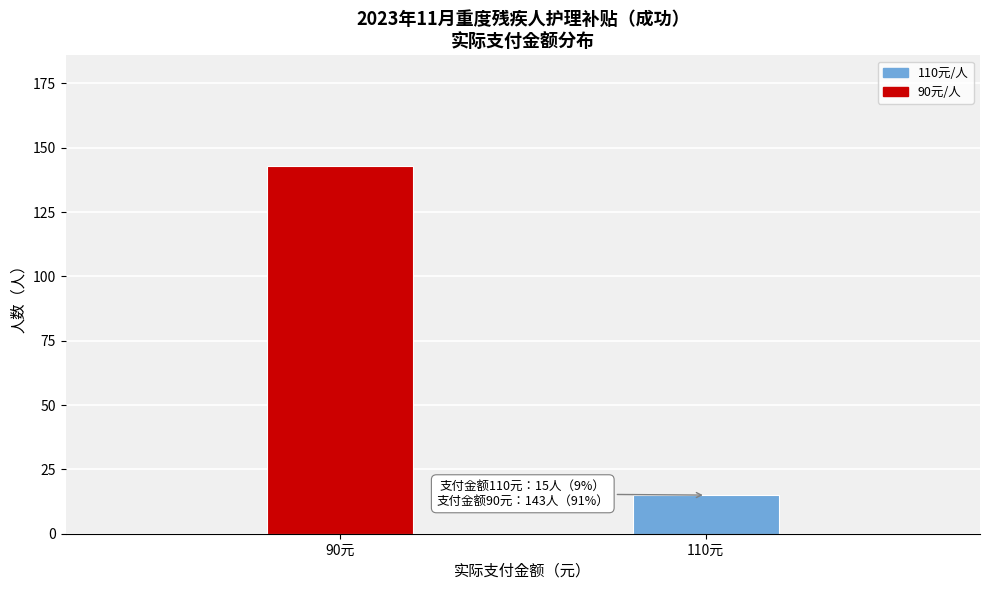

Reading left to right, list all the values displayed in this chart.

143	15